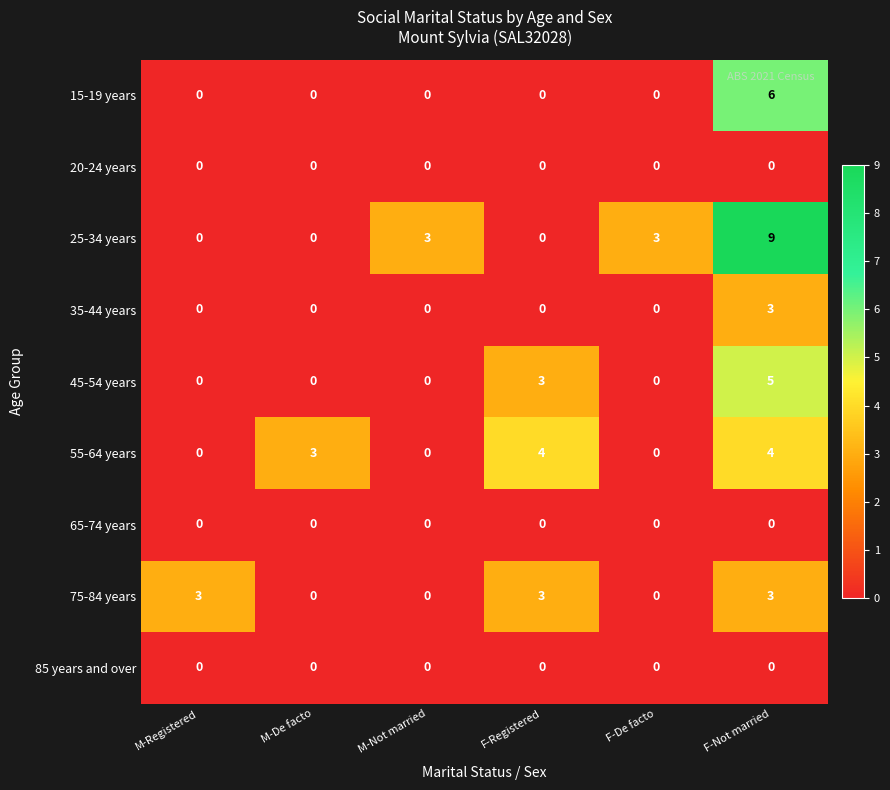

True or false: 75-84 years has a value of 0 at M-De facto.

True